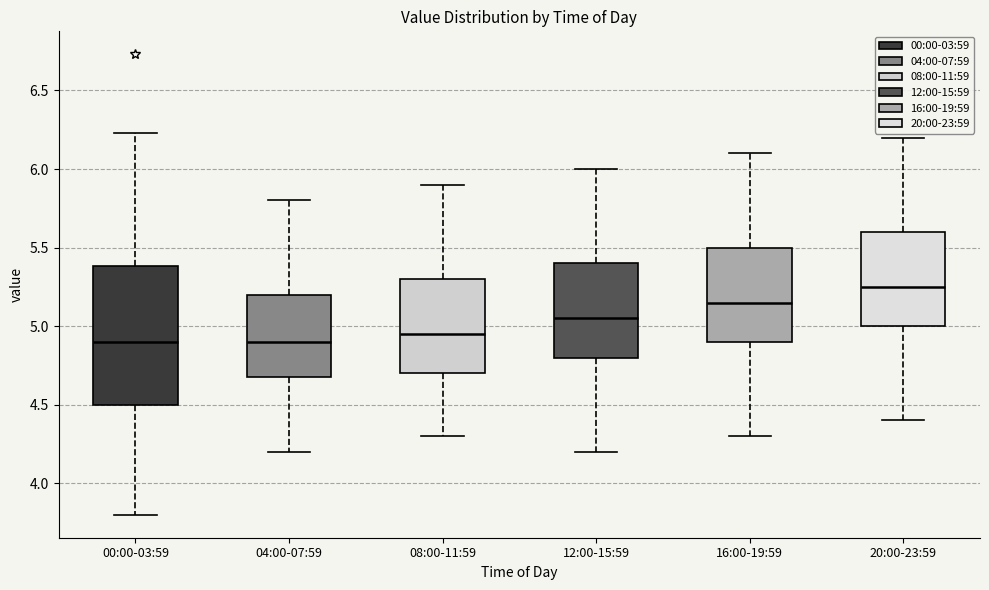

Reading left to right, read every box against the y-axis: the position of its median line, the range the box covers, and the ends of its whiskers. The values are not printed on the chart, so give them approximately, as read against the axis.

00:00-03:59: median 4.90, box 4.50 to 5.40, whiskers 3.80 to 6.25
04:00-07:59: median 4.90, box 4.70 to 5.20, whiskers 4.20 to 5.80
08:00-11:59: median 4.95, box 4.70 to 5.30, whiskers 4.30 to 5.90
12:00-15:59: median 5.05, box 4.80 to 5.40, whiskers 4.20 to 6.00
16:00-19:59: median 5.15, box 4.90 to 5.50, whiskers 4.30 to 6.10
20:00-23:59: median 5.25, box 5.00 to 5.60, whiskers 4.40 to 6.20